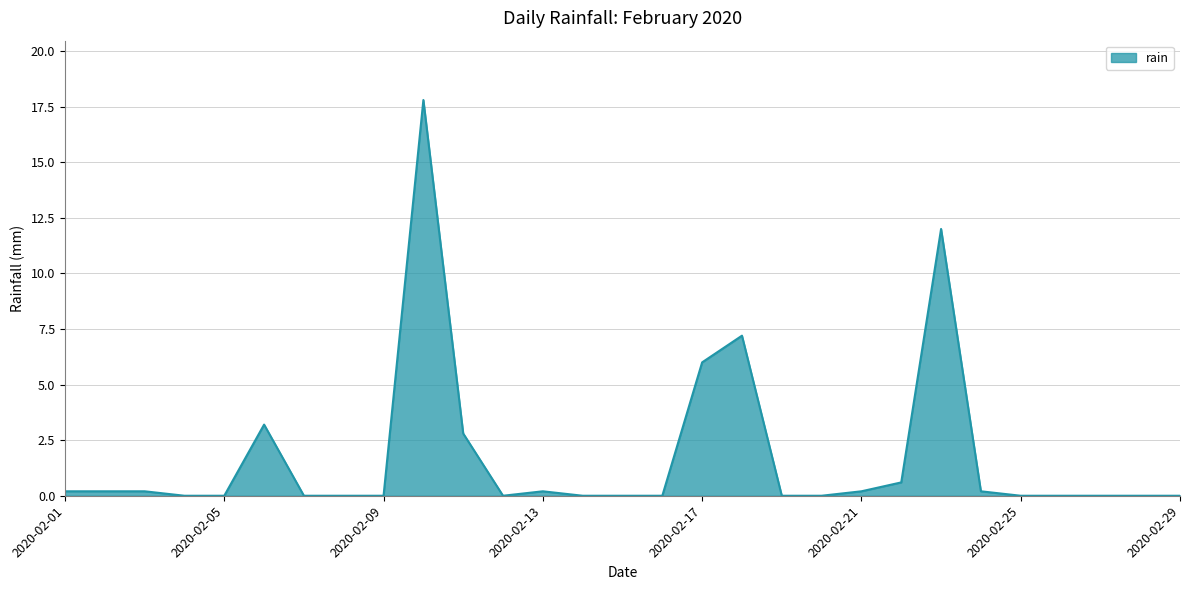

How many lines are shown in the chart?

1